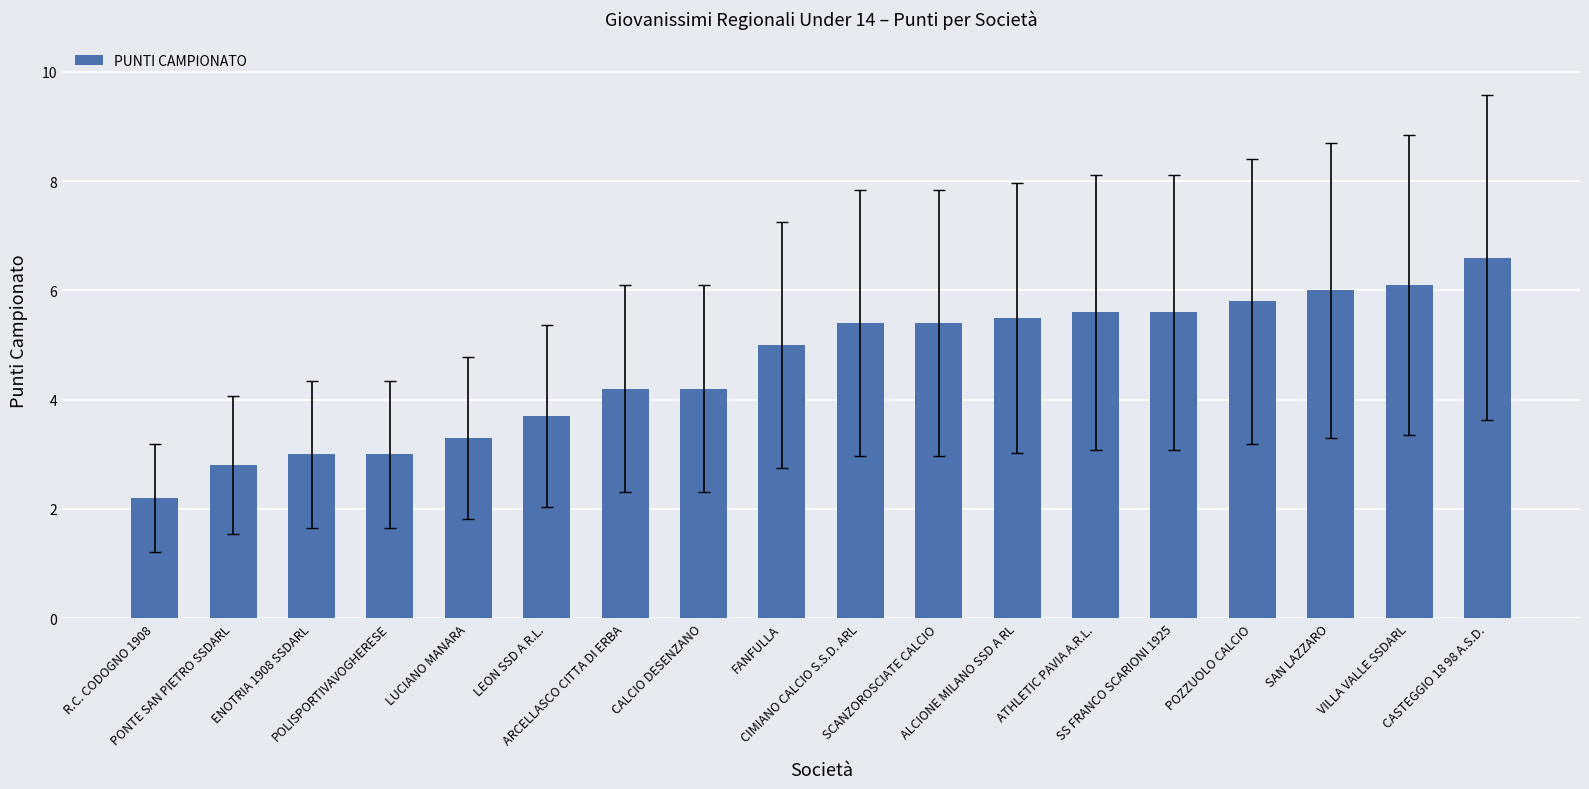

Count the number of data series in this chart.

1